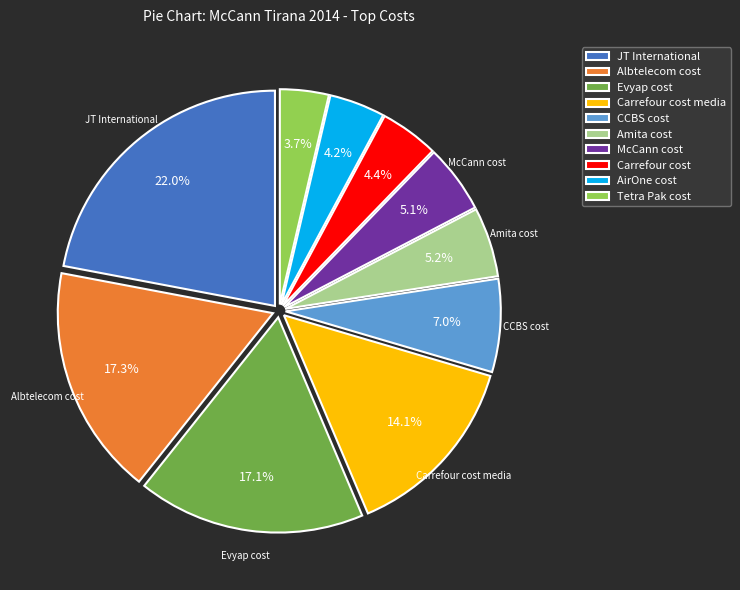

How many slices are in this pie chart?

10